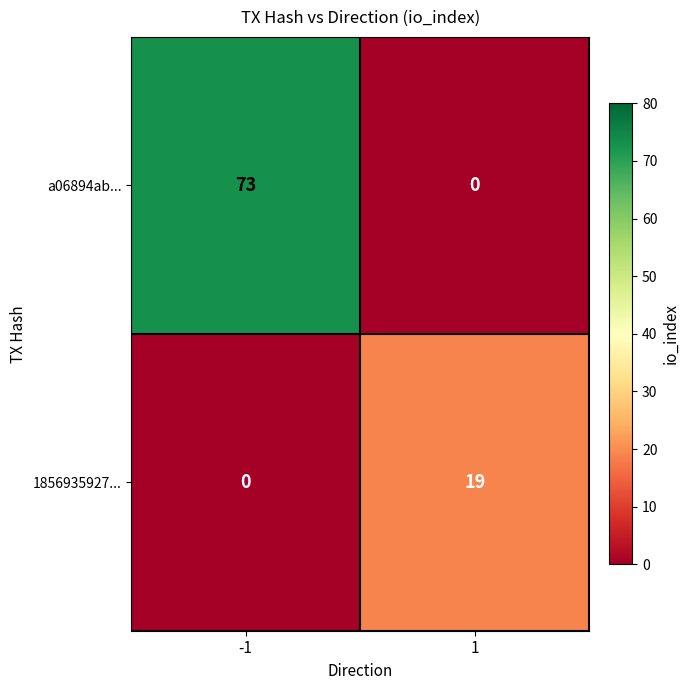

What is the highest value of the 1856935927... series?

19